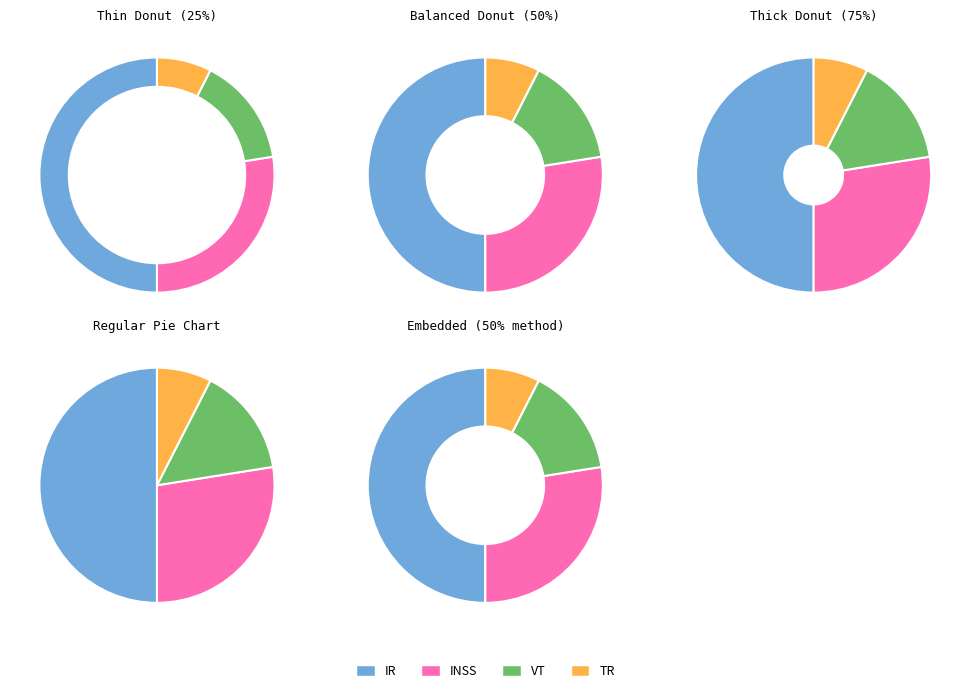

To the nearest percent, what is the difference between the INSS and VT slice percentages?

12%